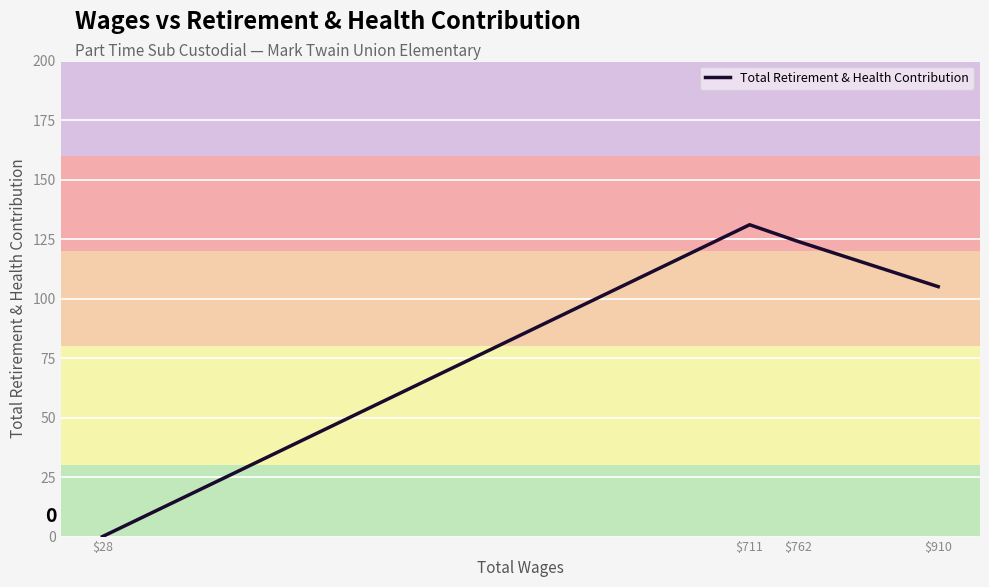

Where is the first local maximum?

$711